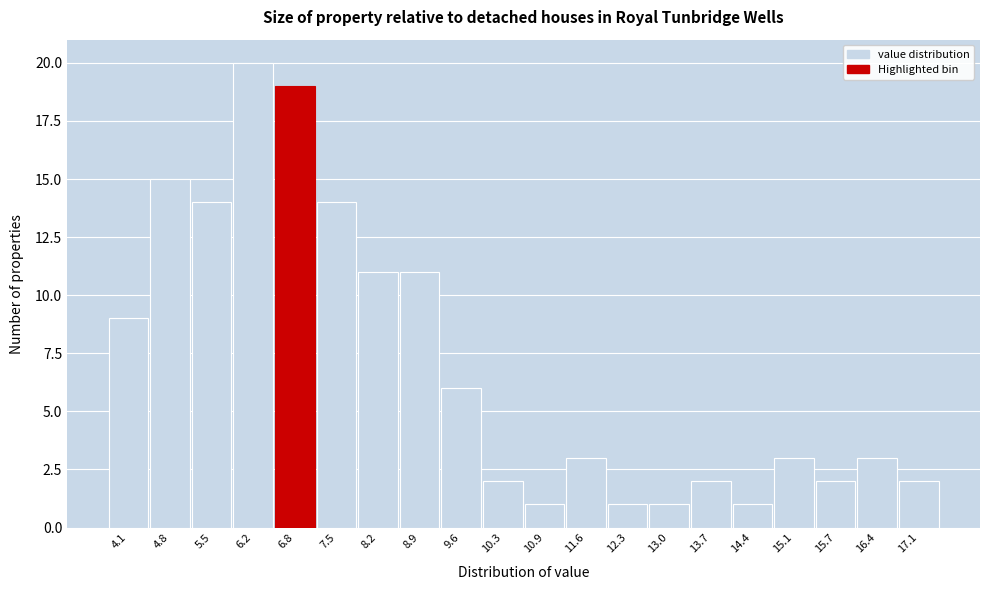

Reading right to left, what are all the values shown in this chart?

2	3	2	3	1	2	1	1	3	1	2	6	11	11	14	19	20	14	15	9